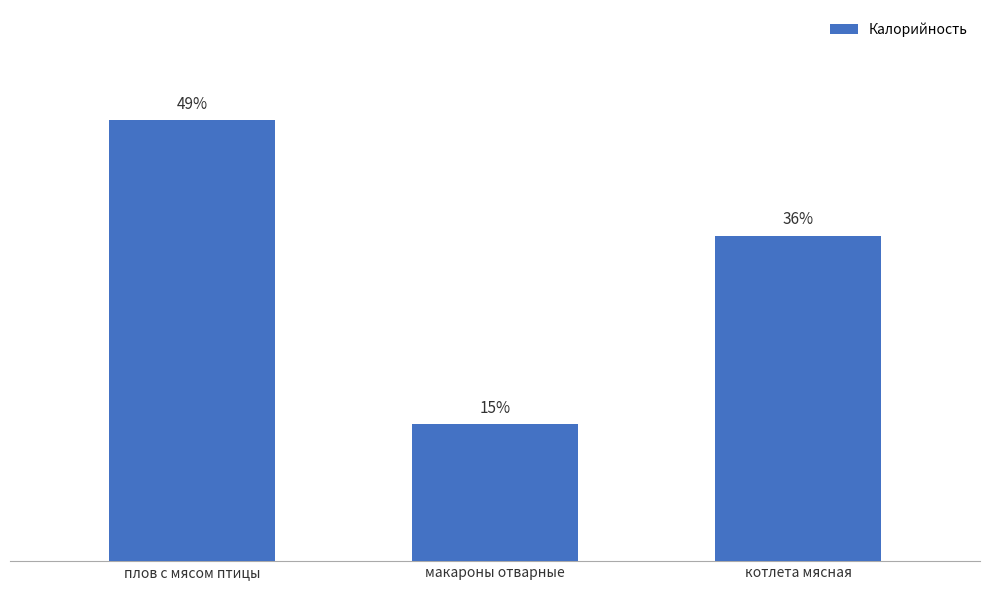

The chart shows a value of 539 at плов с мясом птицы. True or false?

False